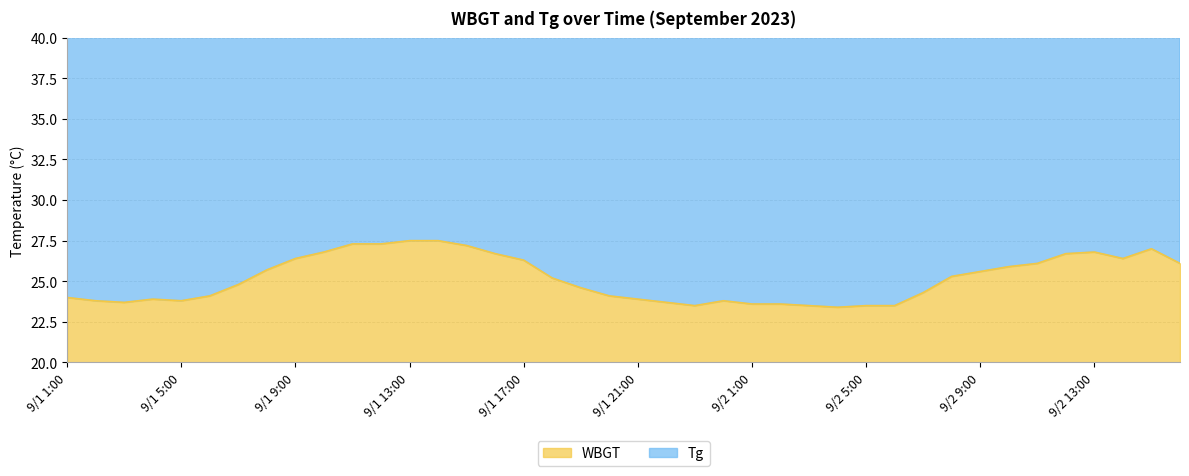

The value of Tg at 9/1 15:00 is 61.5. True or false?

True